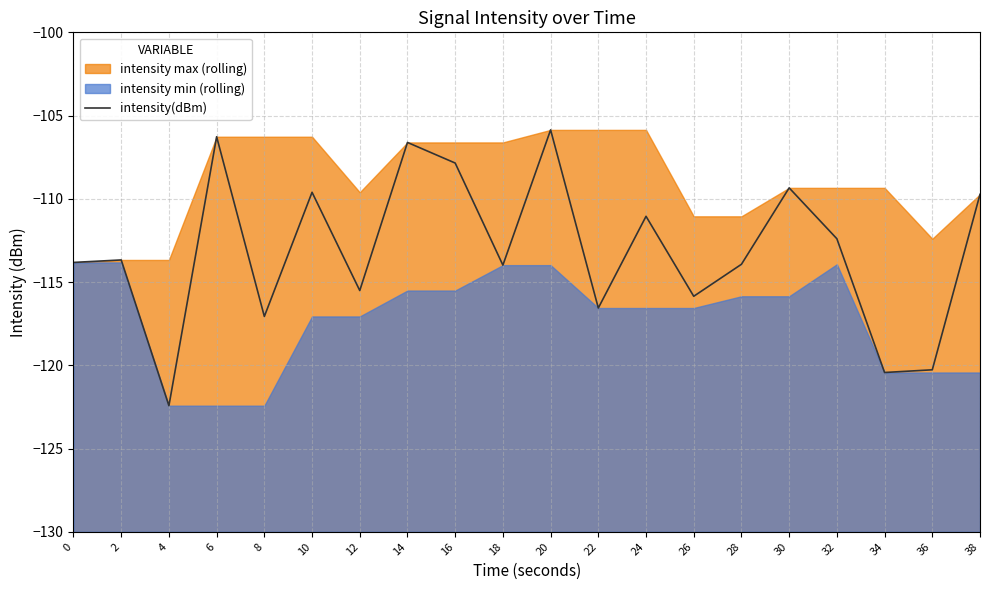

How many data points does each series have?

20